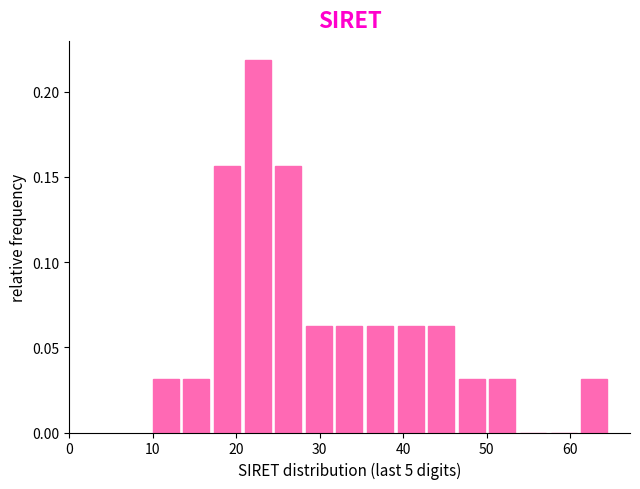

Read against the x-axis, roughly where is the centre of the tallest bar?

23